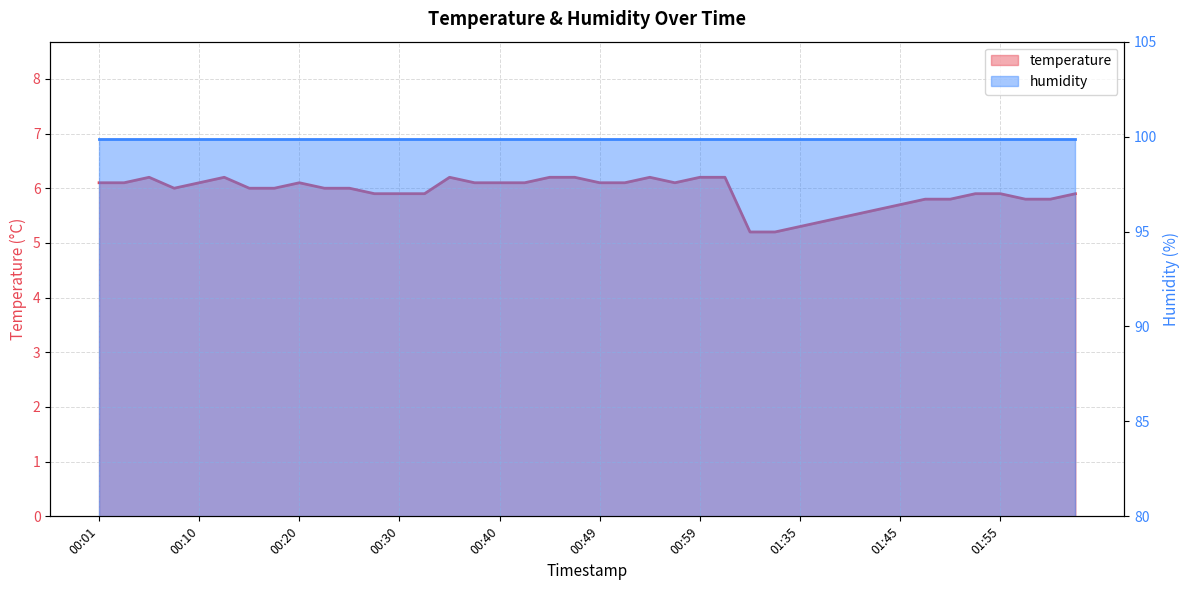

Where does the data first go above 6?

00:01